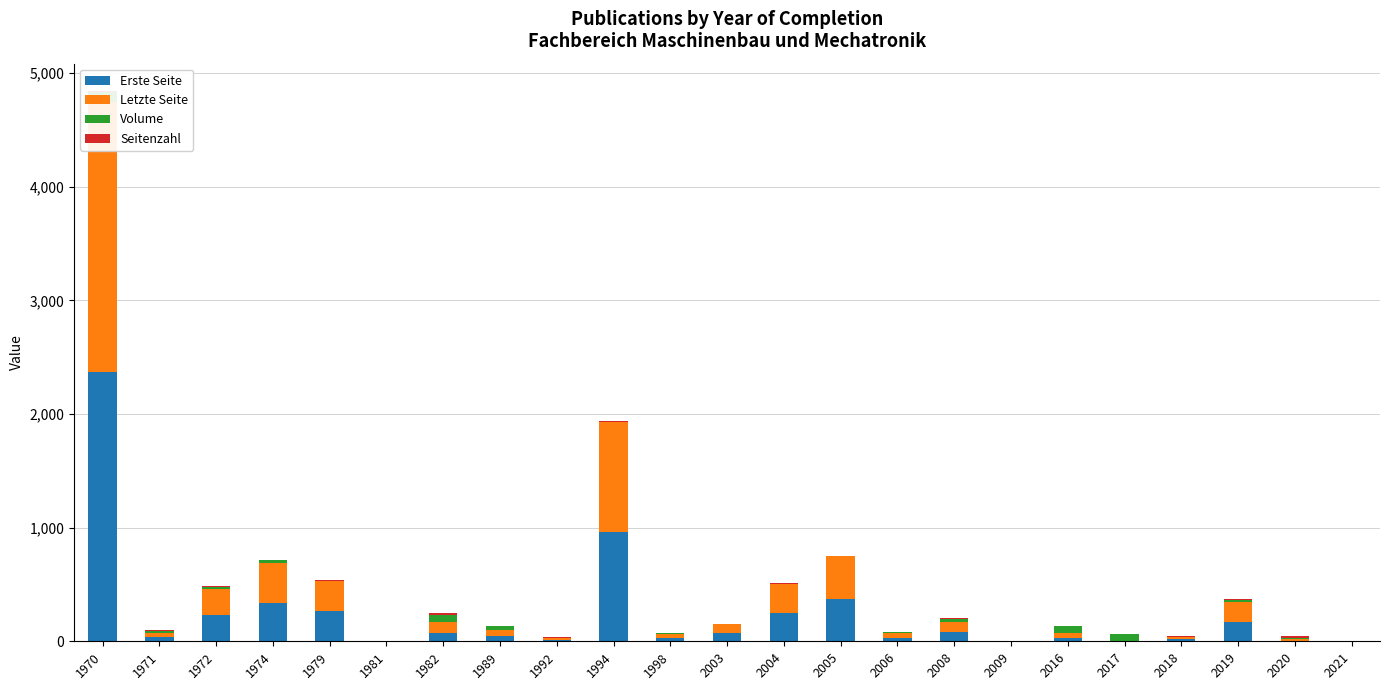

Reading left to right, list all the values displayed in this chart.

Erste Seite: 1970=2371	1971=35	1972=229	1974=341	1979=263	1981=0	1982=77	1989=49	1992=12	1994=961	1998=30	2003=73	2004=250	2005=373	2006=28	2008=82	2009=0	2016=32	2017=0	2018=20	2019=172	2020=1	2021=0
Letzte Seite: 1970=2374	1971=38	1972=235	1974=345	1979=268	1981=0	1982=93	1989=54	1992=20	1994=967	1998=35	2003=82	2004=254	2005=377	2006=42	2008=87	2009=0	2016=37	2017=0	2018=22	2019=178	2020=18	2021=0
Volume: 1970=92	1971=21	1972=14	1974=27	1979=0	1981=0	1982=62	1989=28	1992=0	1994=0	1998=4	2003=0	2004=3	2005=0	2006=8	2008=30	2009=0	2016=62	2017=66	2018=0	2019=17	2020=13	2021=0
Seitenzahl: 1970=3	1971=3	1972=6	1974=4	1979=5	1981=0	1982=16	1989=5	1992=8	1994=6	1998=5	2003=0	2004=4	2005=4	2006=2	2008=5	2009=0	2016=5	2017=0	2018=2	2019=6	2020=17	2021=0